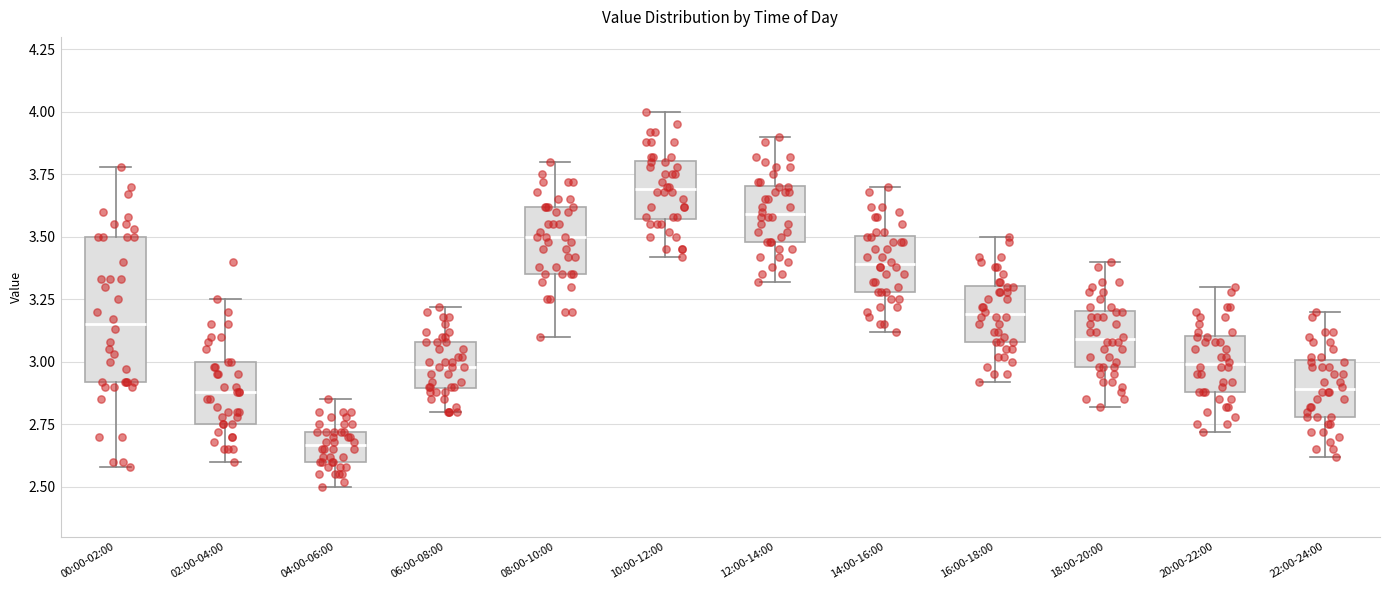

Which box has the highest median line?

10:00-12:00